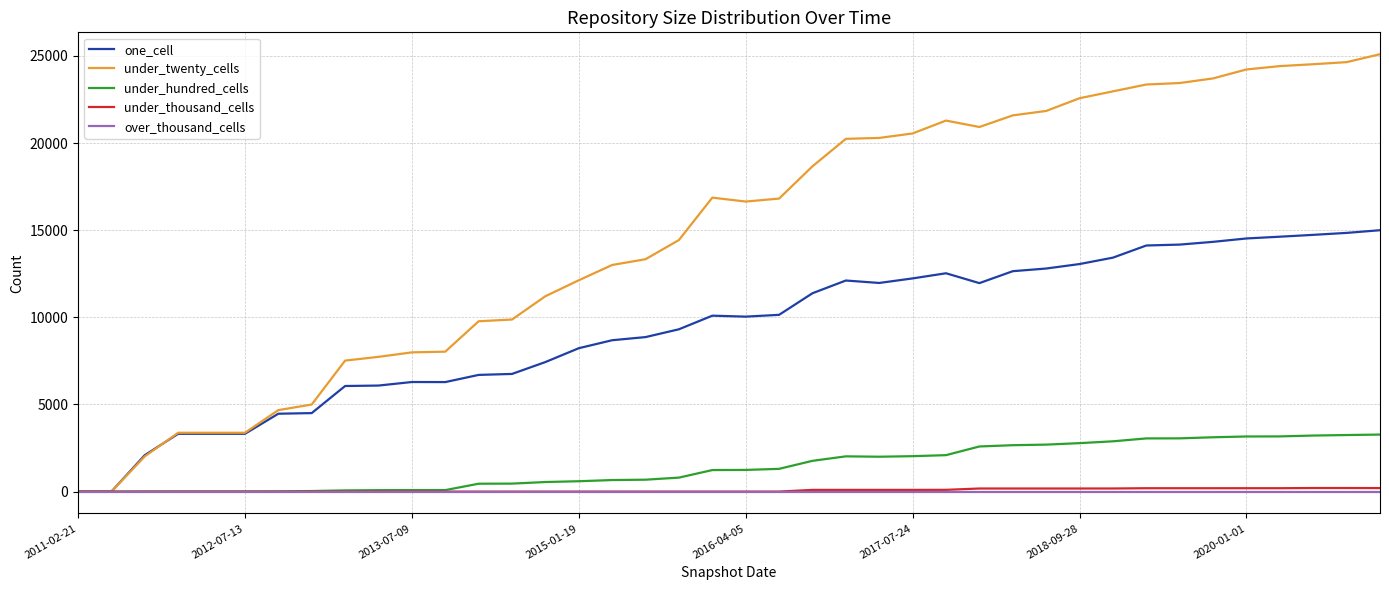

What is the maximum value shown in the chart?

25098